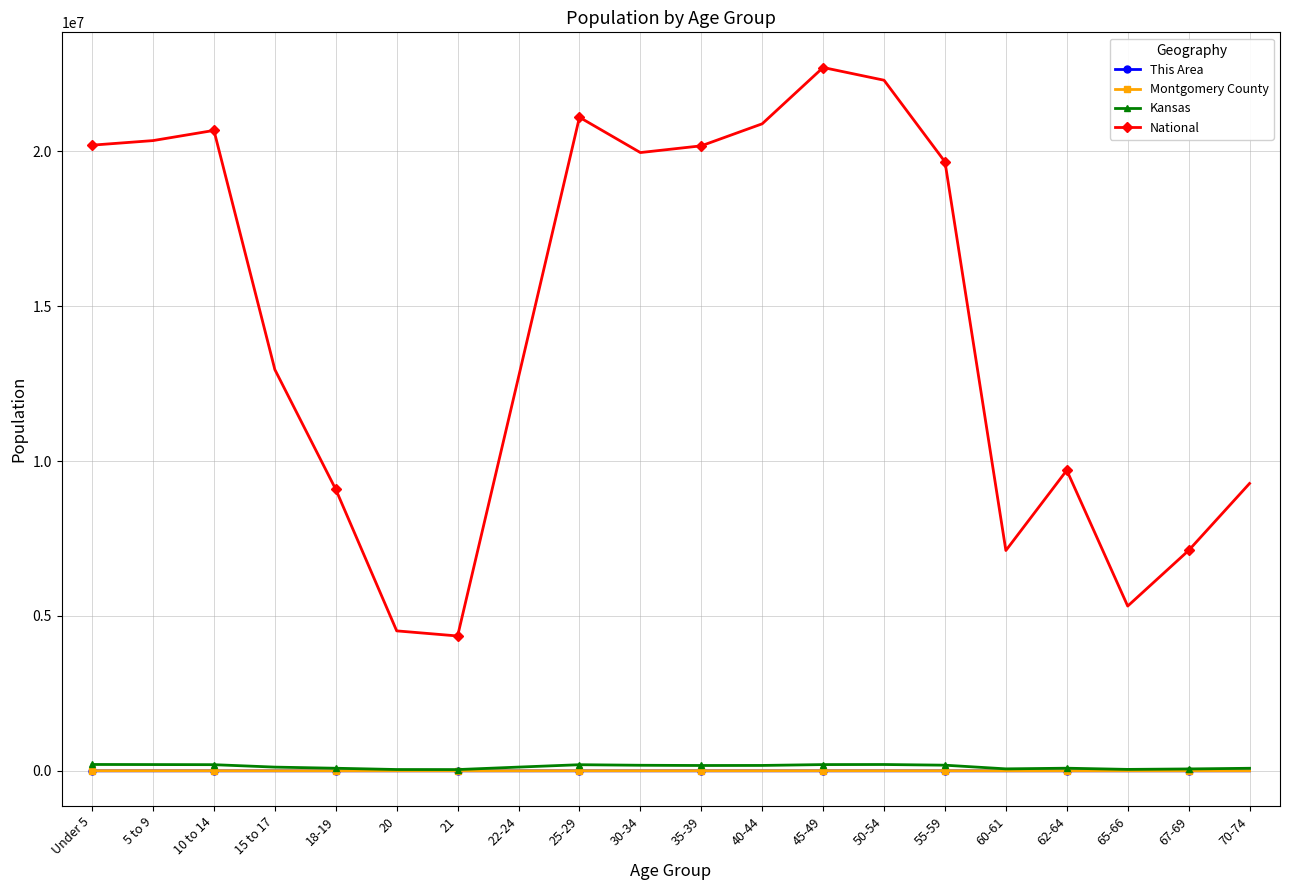

What is the highest value of the Kansas series?

205492